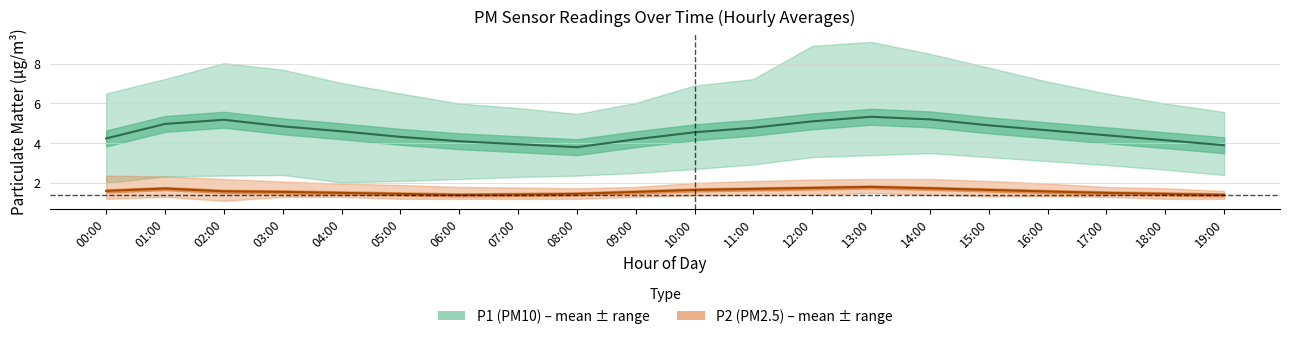

True or false: P2 (PM2.5) has more than 2 points higher than both neighbors.

False